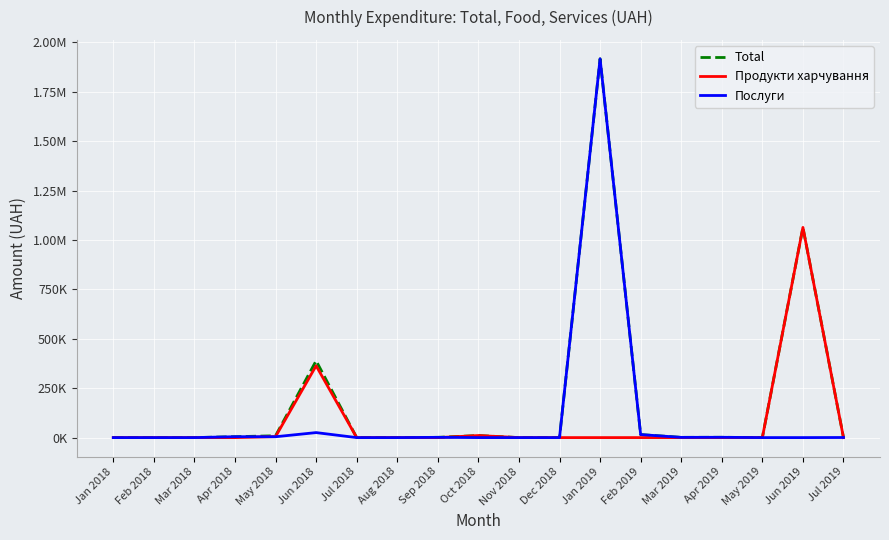

What is the label of the 9th point from the left?

Sep 2018